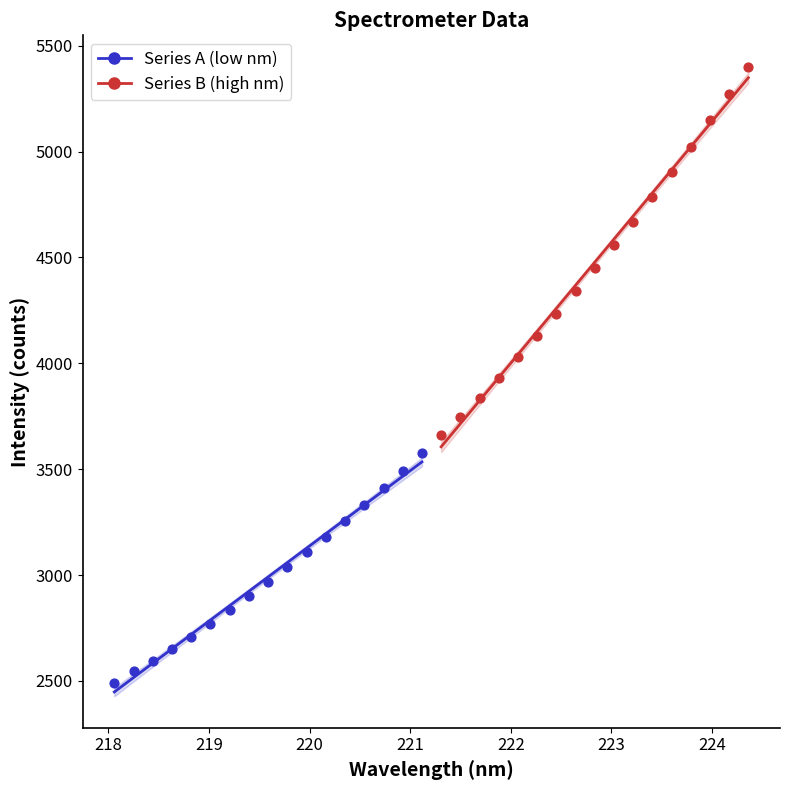

Which series contains the lowest Y value?

Series A (low nm)